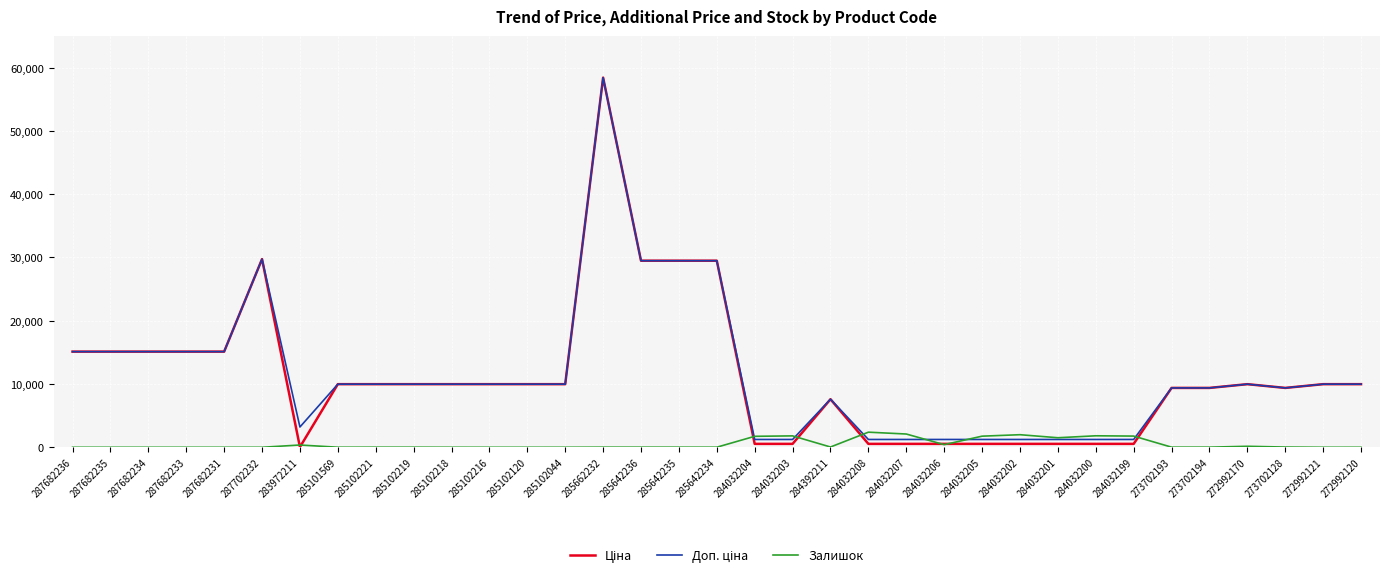

At which category is the sum across all series the highest?

285662232